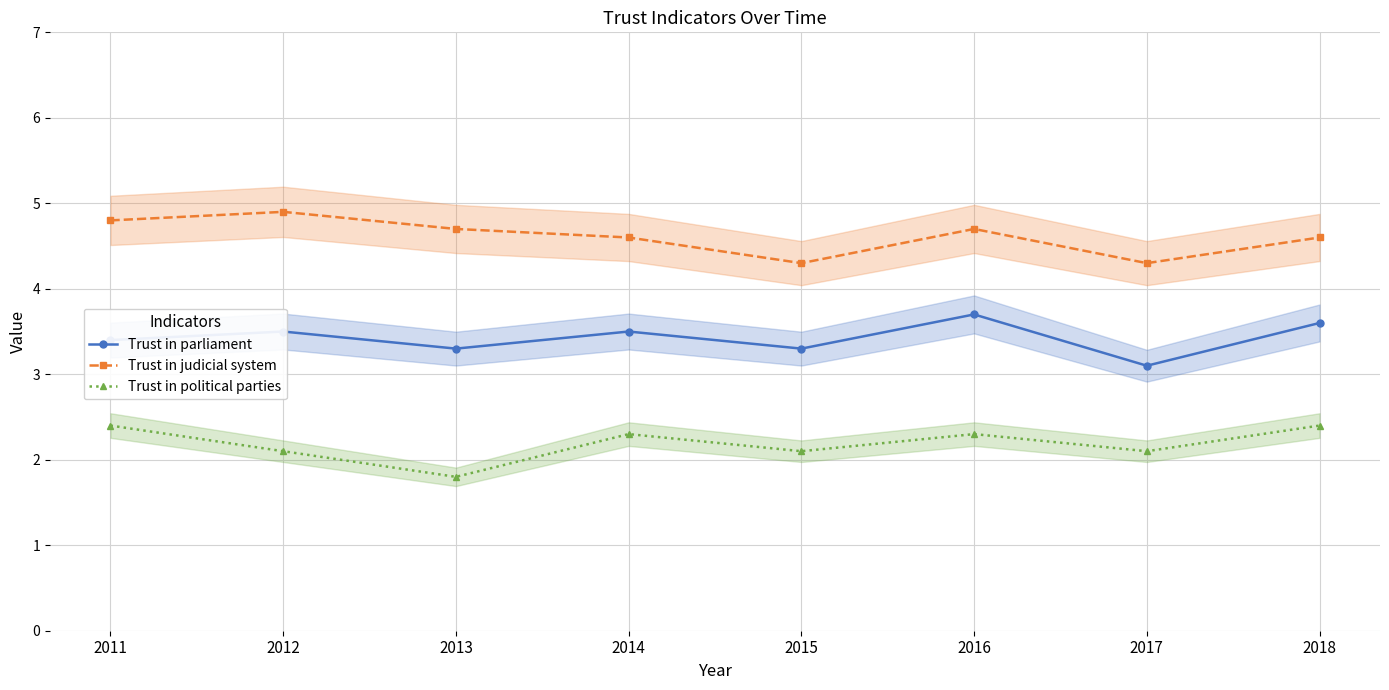

Where is Trust in political parties nearest to the value 2?

2012